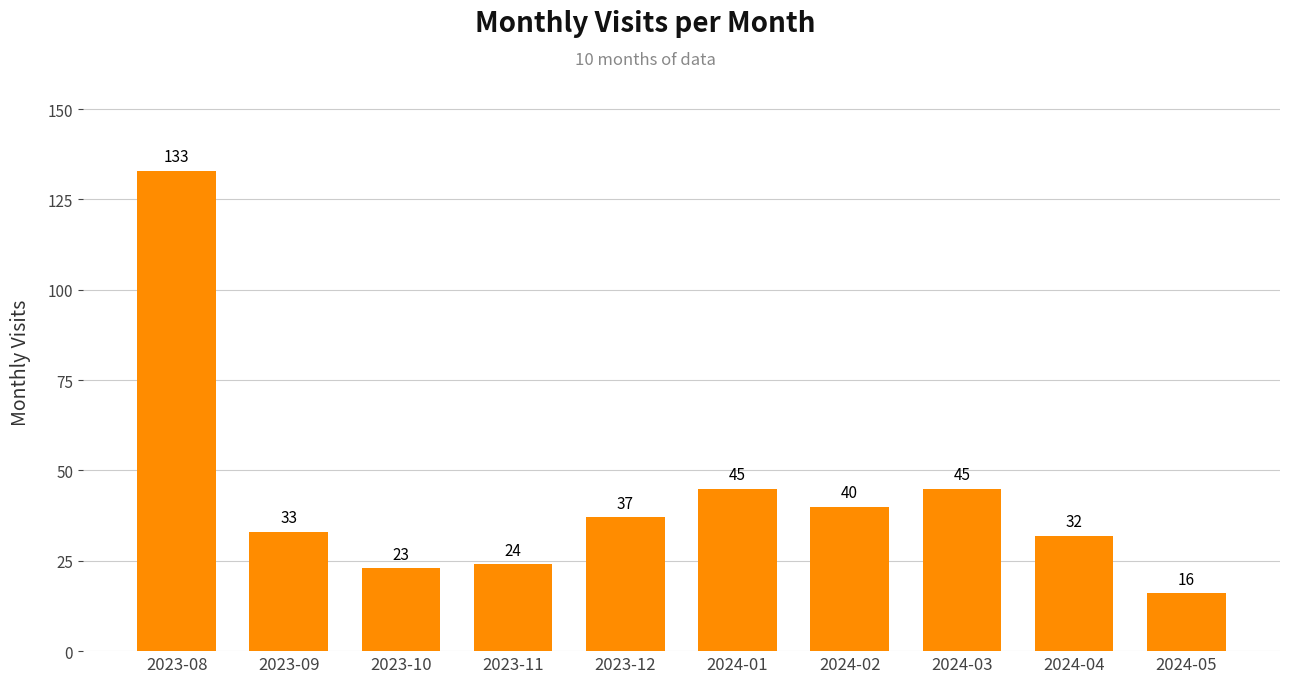

True or false: the data shows 11 at 2024-04.

False